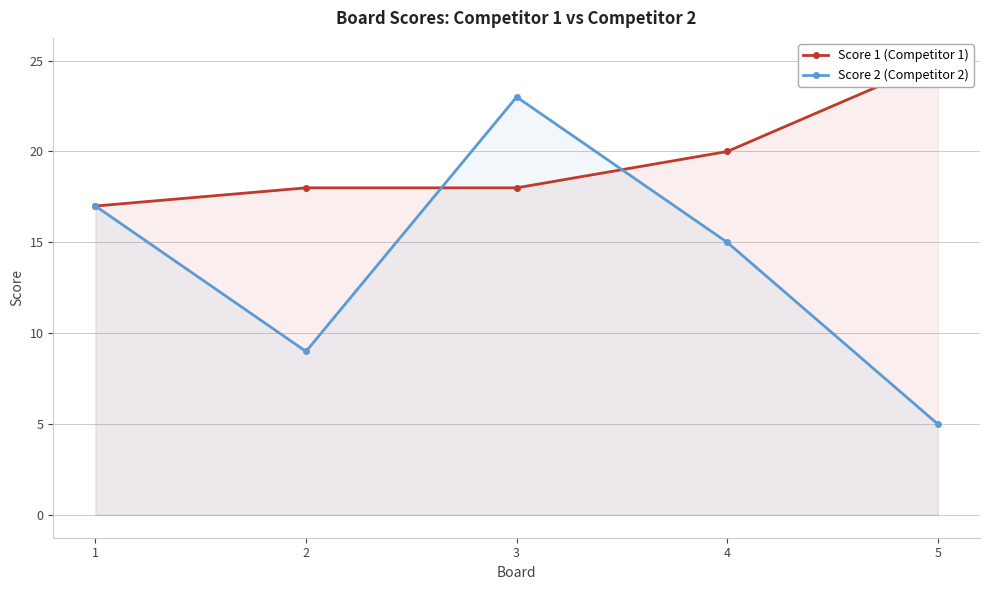

Which category has the lowest value across all series?

5